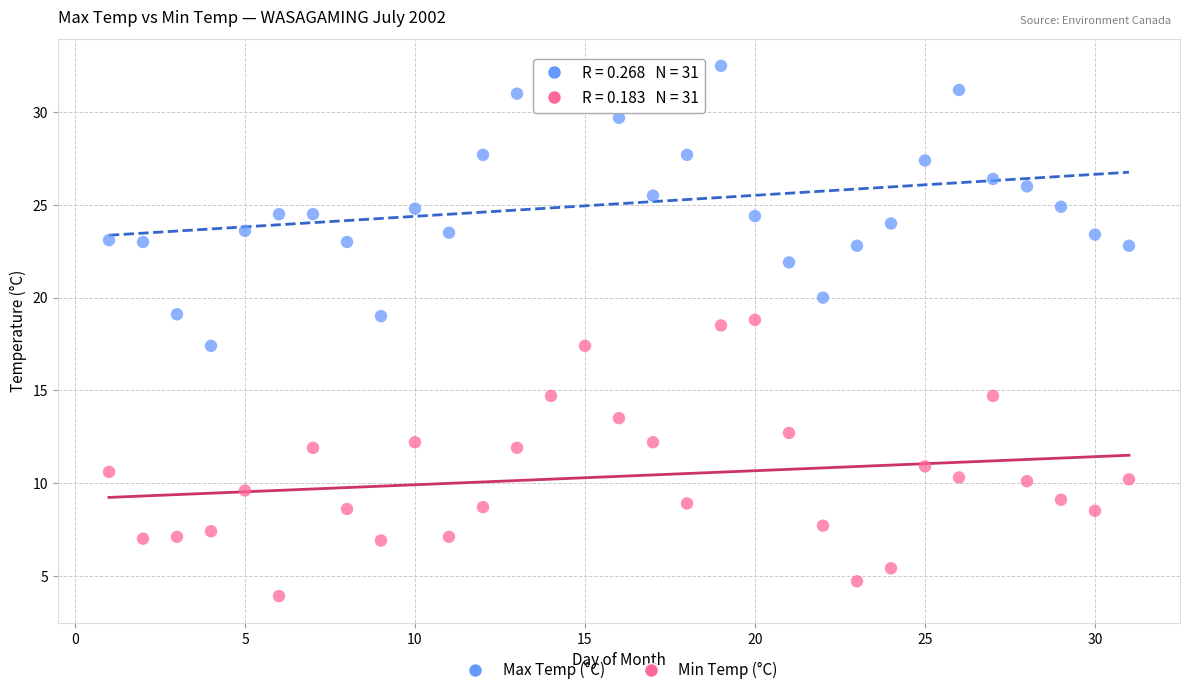

Which series reaches the maximum Y coordinate?

Max Temp (°C)